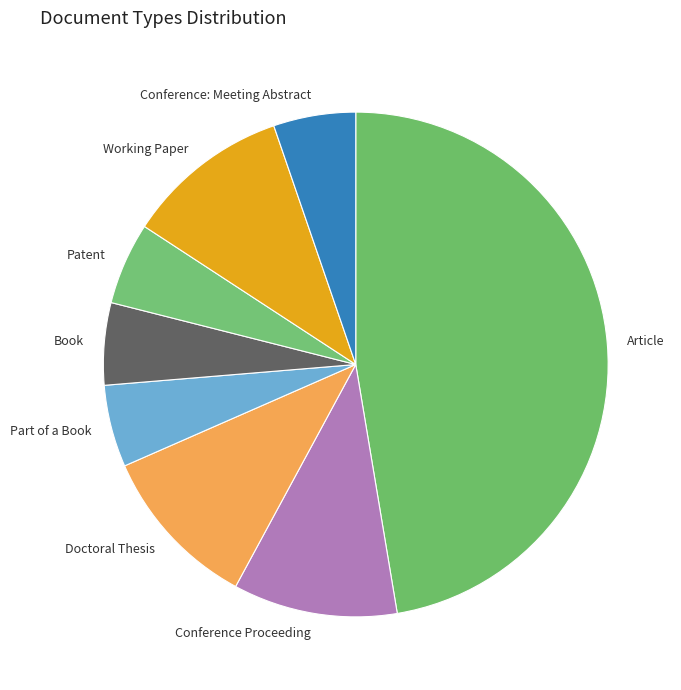

Which category has the biggest portion of the pie?

Article